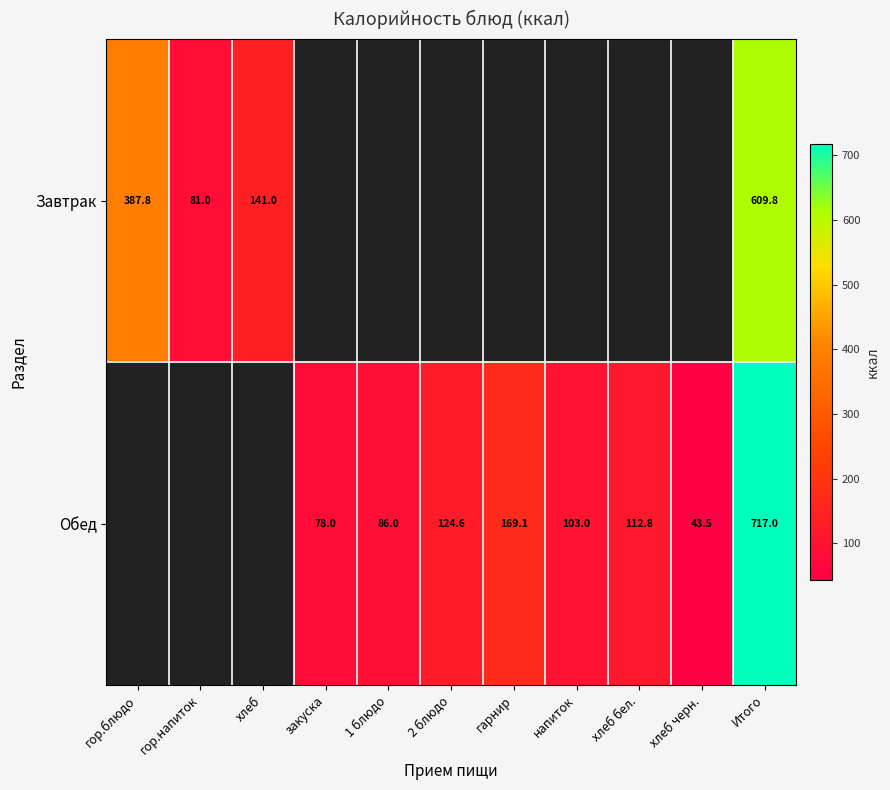

How many data points does each series have?

11